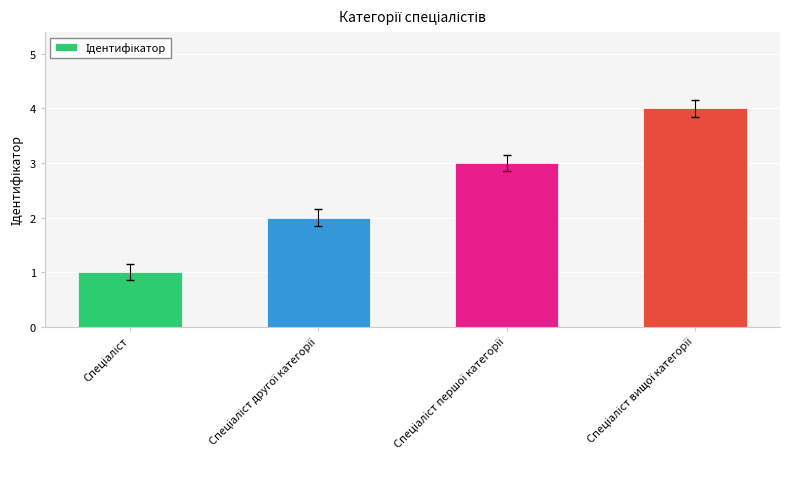

What is the difference between the maximum and minimum values?

3